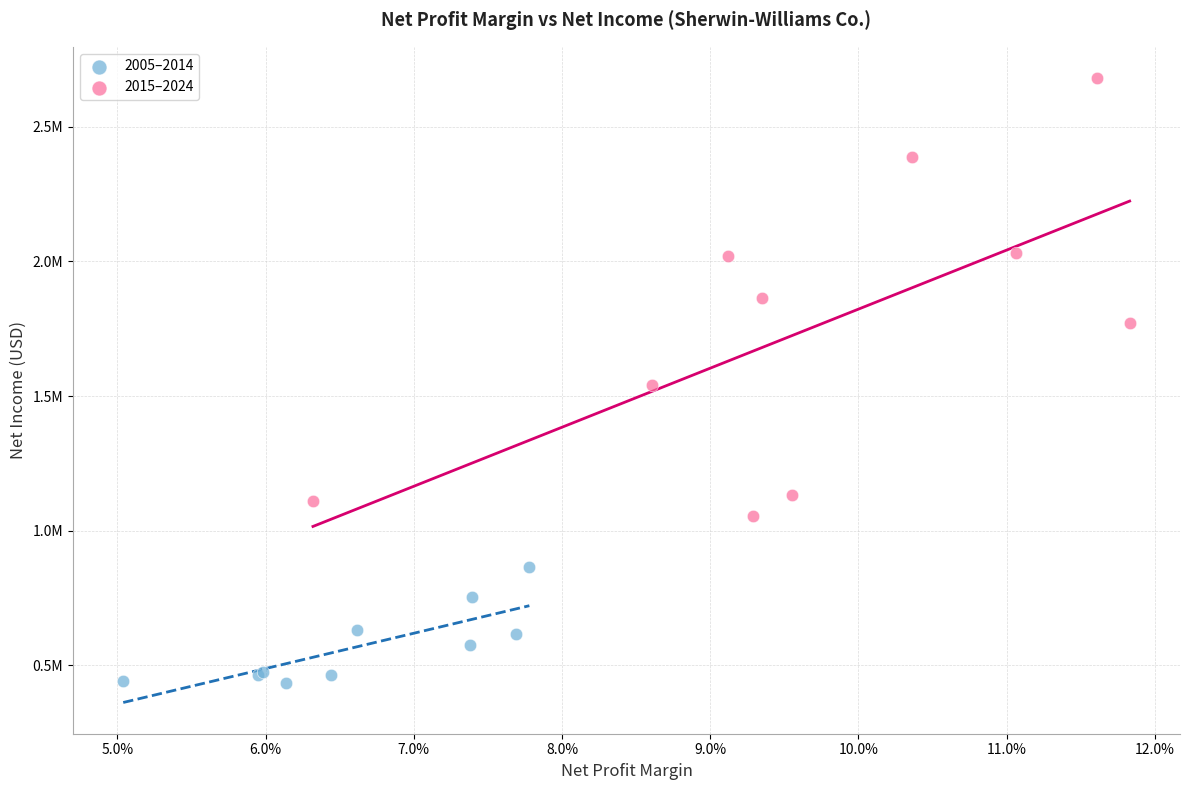

What are all the series names shown in the legend?

2005–2014, 2015–2024